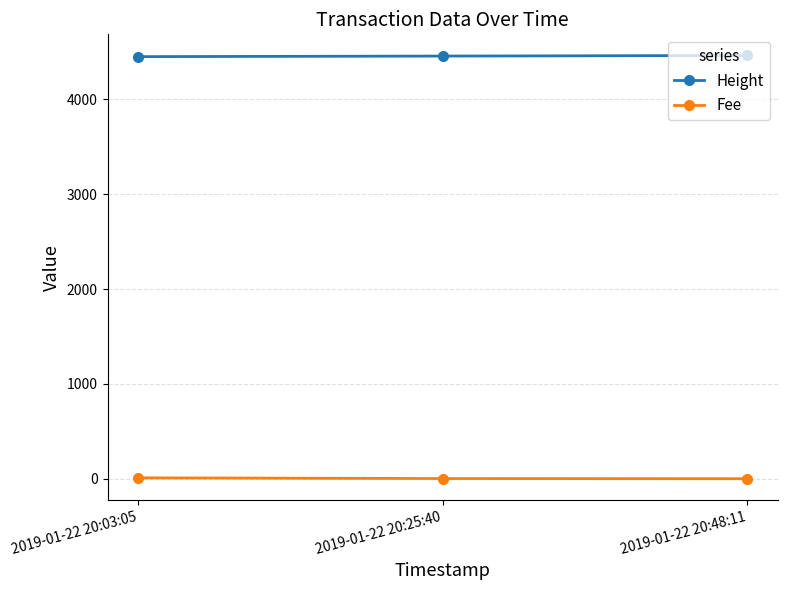

How many values in the Fee series exceed 2?

2